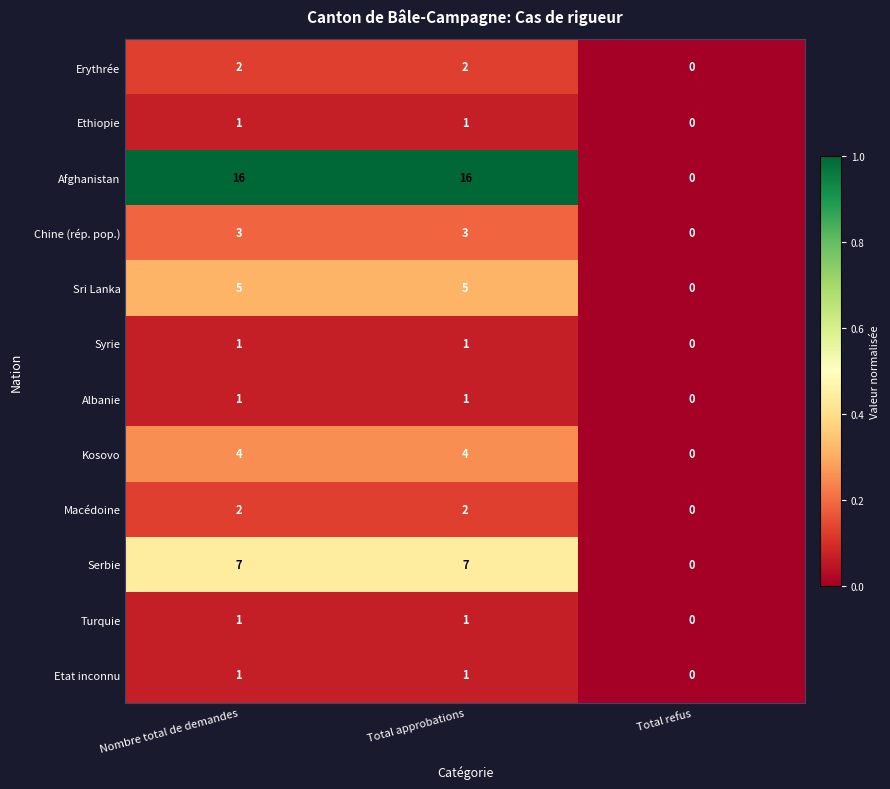

What is the greatest value displayed?

16